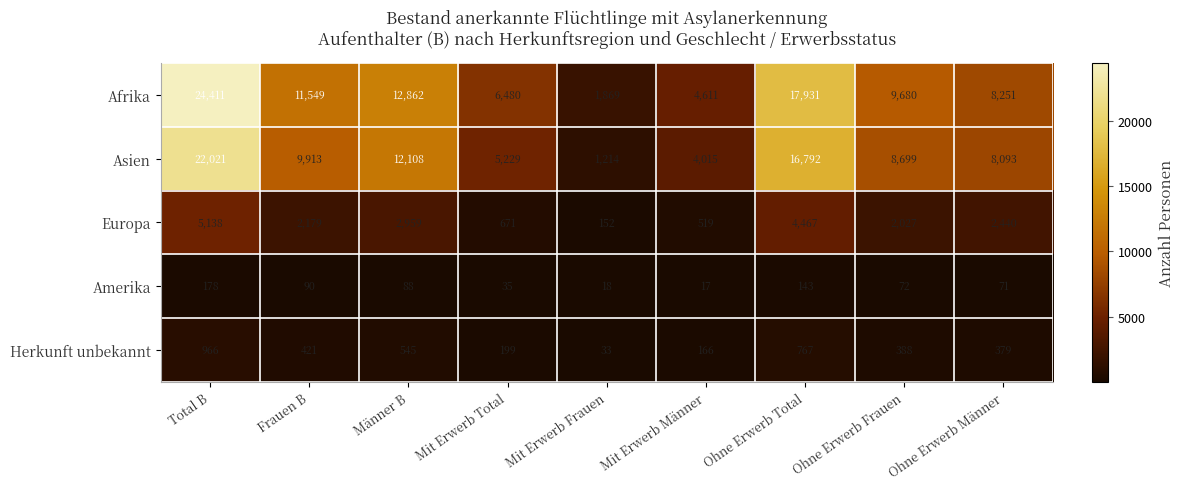

How many data points does each series have?

9